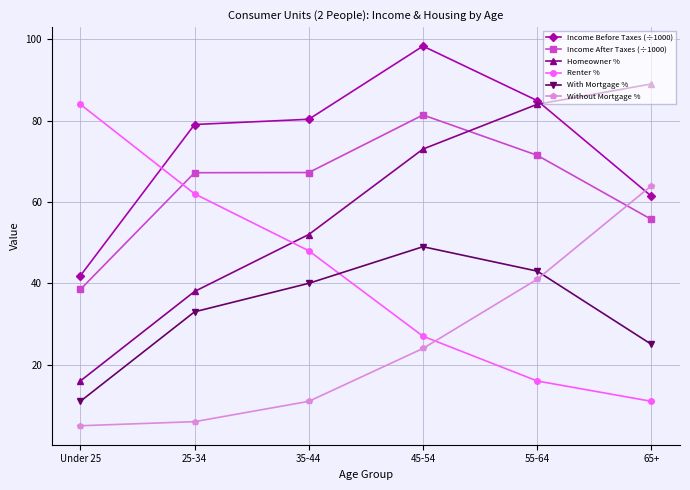

The value of With Mortgage % at 45-54 is 49.0. True or false?

True